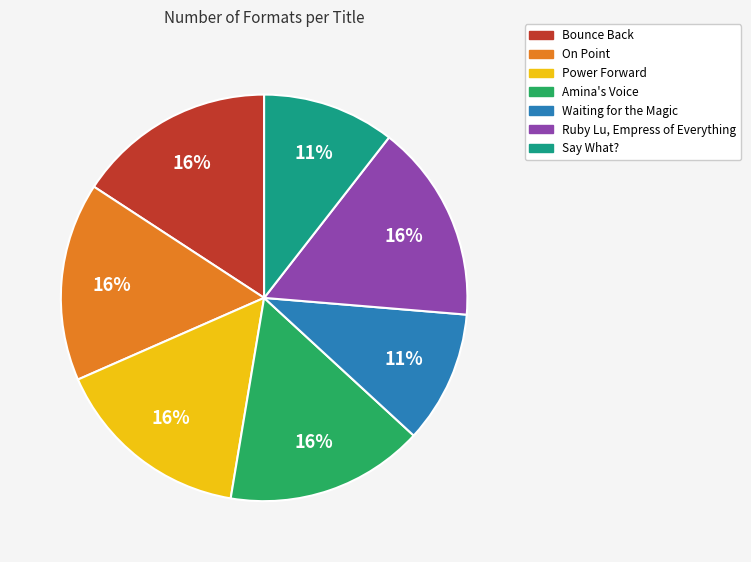

What percentage is the Waiting for the Magic slice, to the nearest percent?

11%